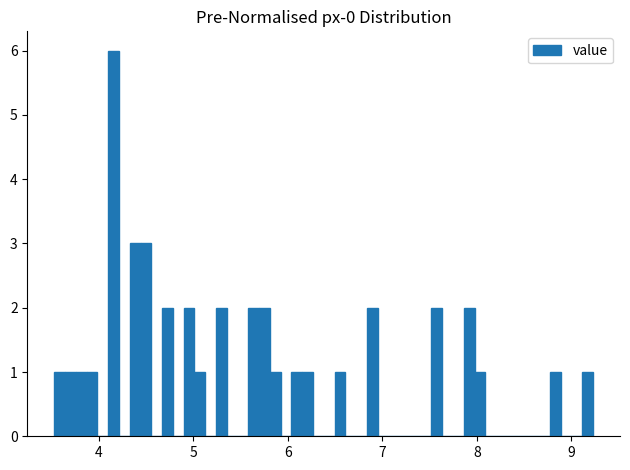

Read against the x-axis, roughly where is the centre of the tallest bar?

4.2